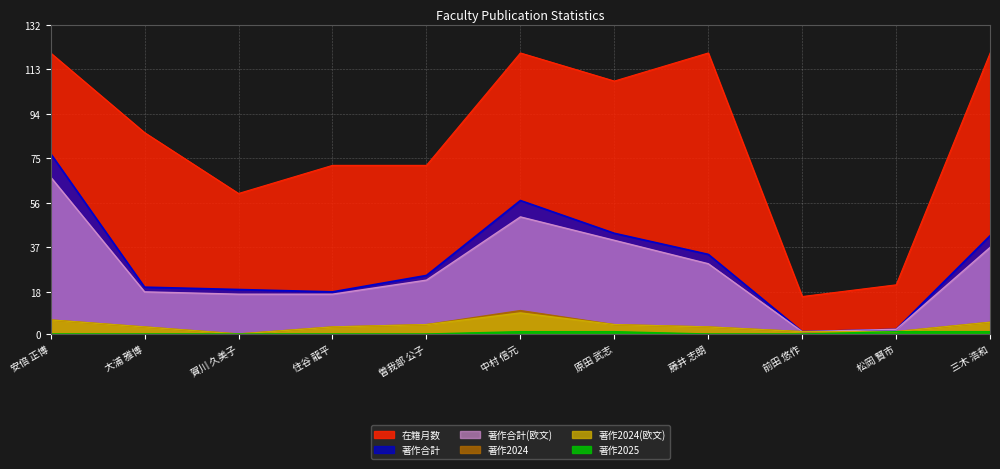

Which category has the lowest value in the 著作合計(欧文) series?

前田 悠作